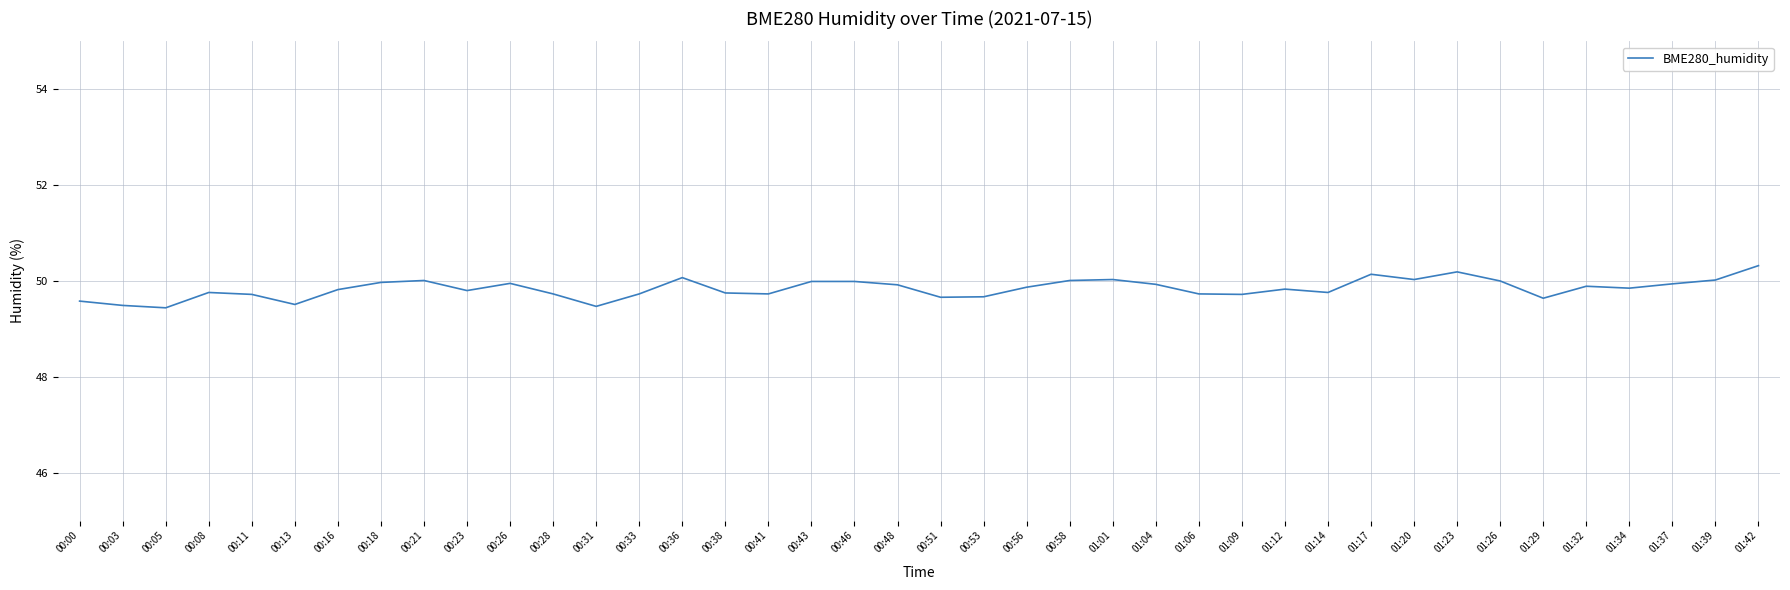

What is the change in value from 00:03 to 00:26?

+0.5